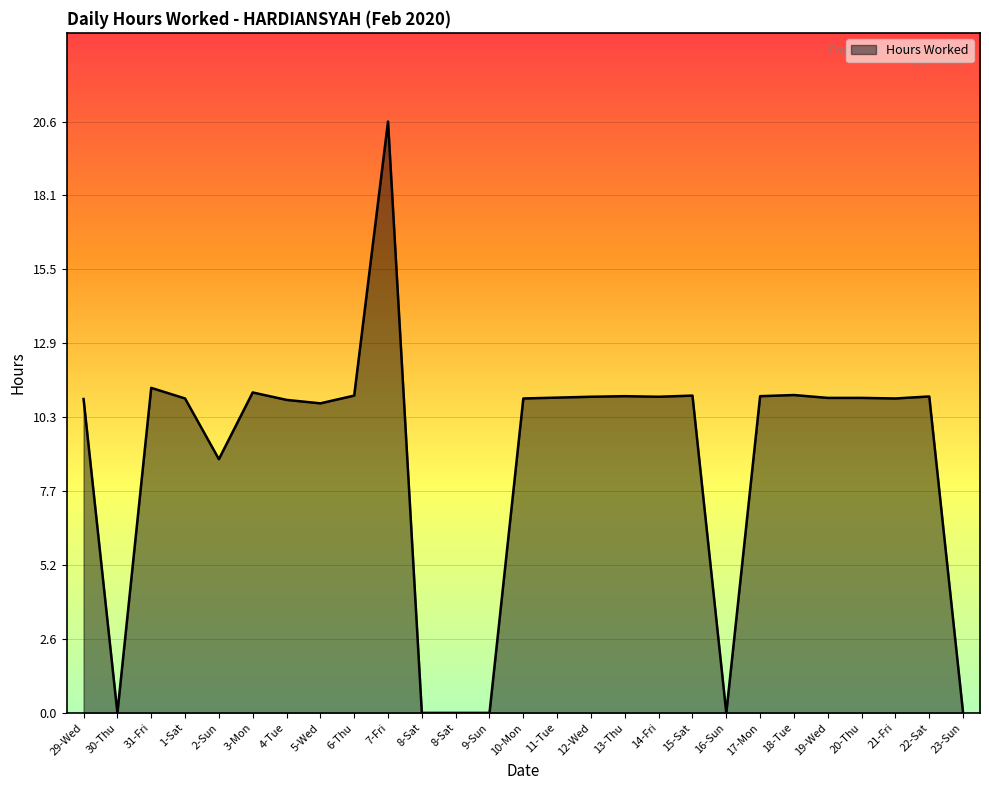

What is the average value?

8.9